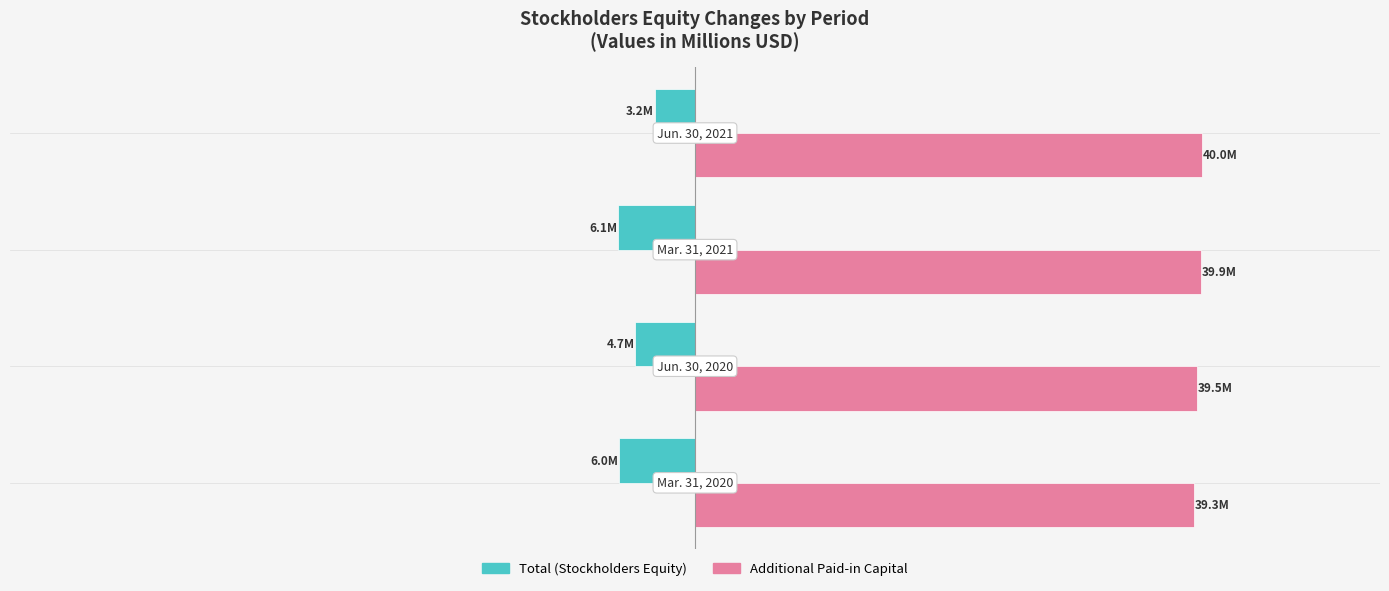

What is the maximum value shown in the chart?

40.0